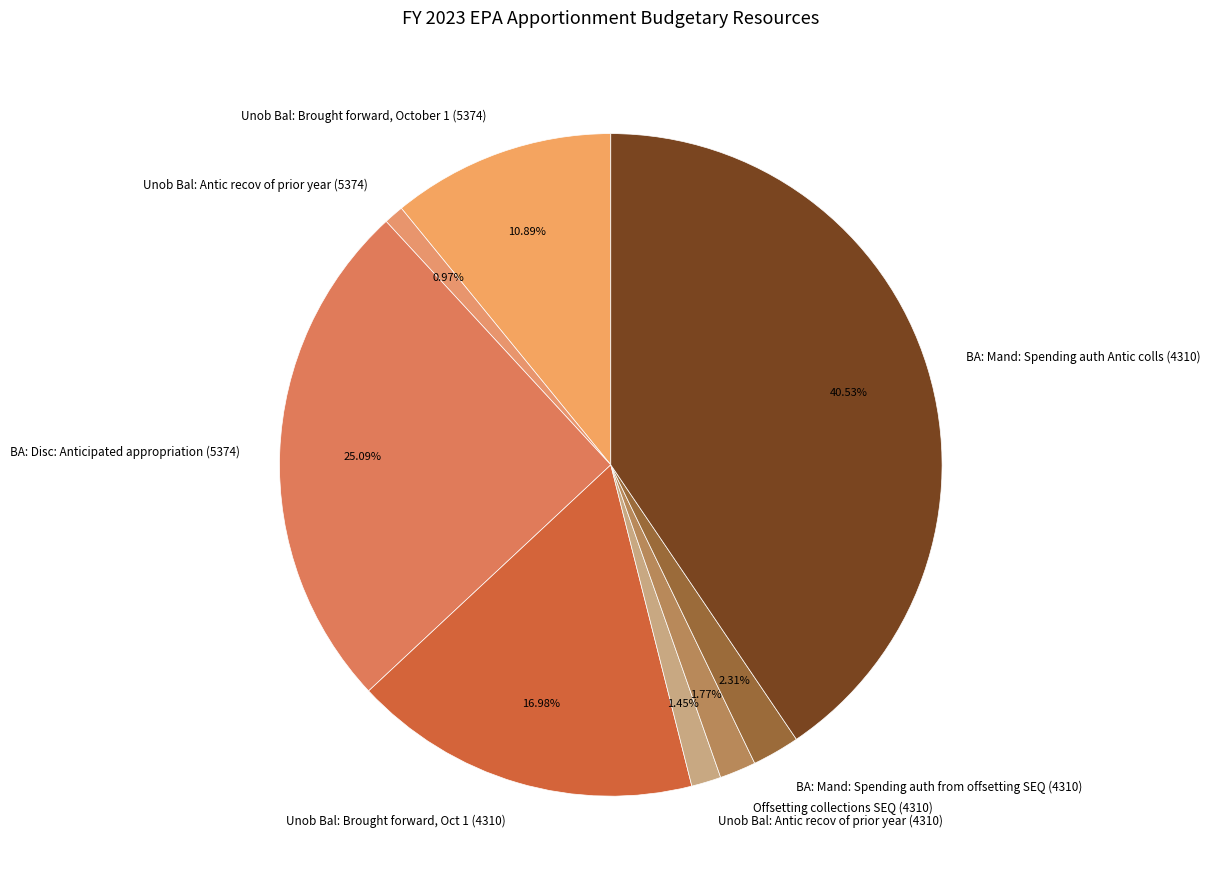

The BA: Mand: Spending auth from offsetting SEQ (4310) slice represents 10% of the pie. True or false?

False